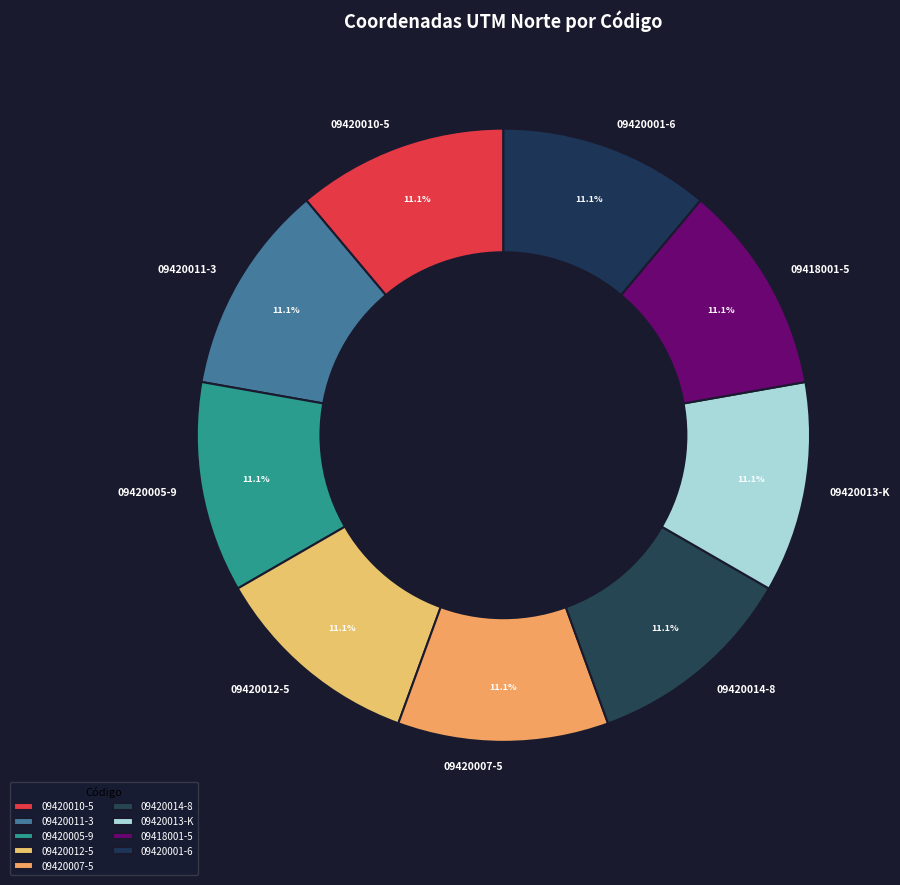

Approximately how many times larger is the value at 09420005-9 compared to 09420007-5?

1.0